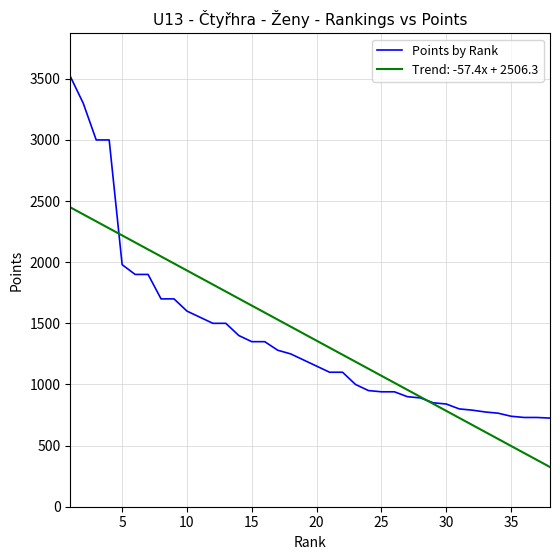

Which series has the largest range (max minus min)?

Points by Rank